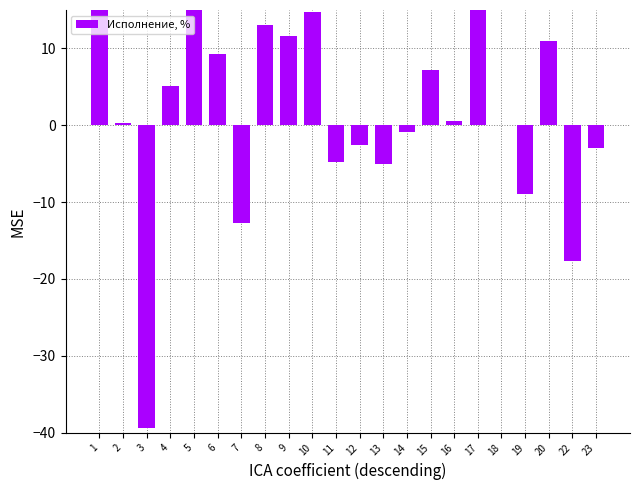

What is the approximate value at 4?

5.2